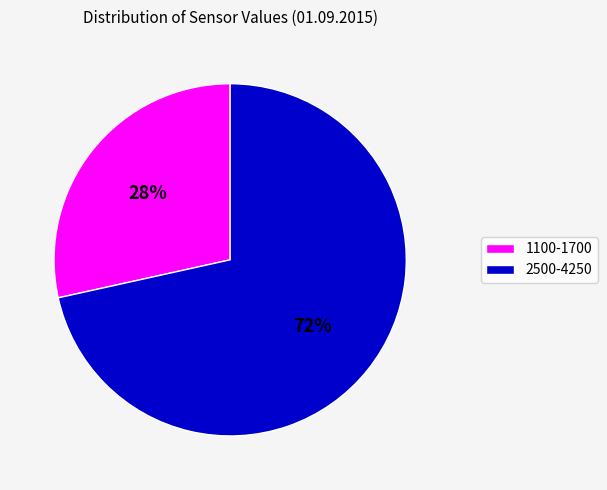

Does any single category account for the majority?

Yes